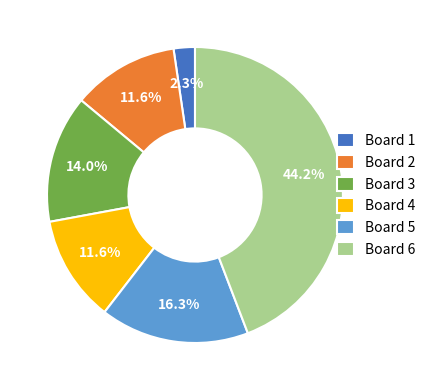

To the nearest percent, what is the combined percentage of Board 5 and Board 1?

19%